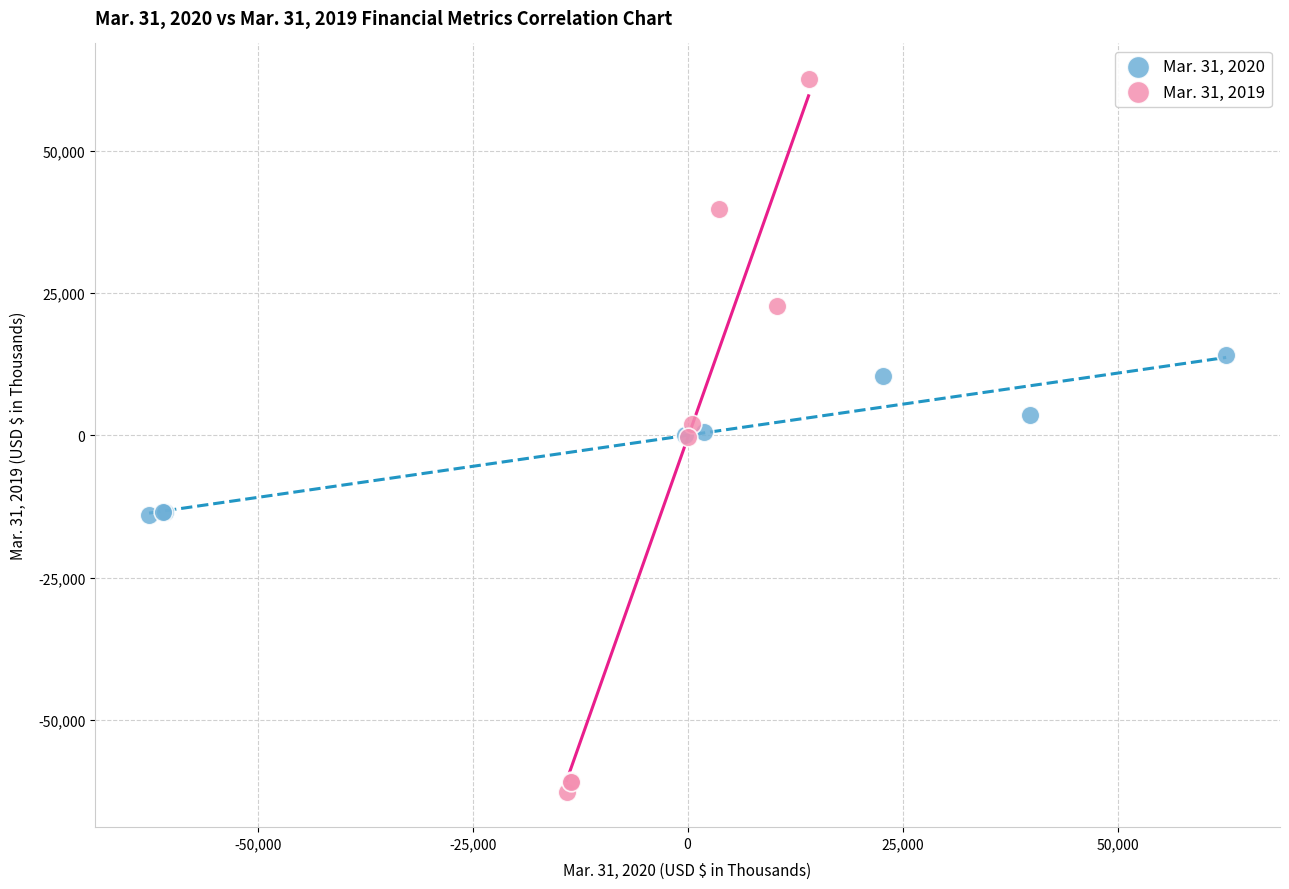

Which series has the largest Y range (max minus min)?

Mar. 31, 2019